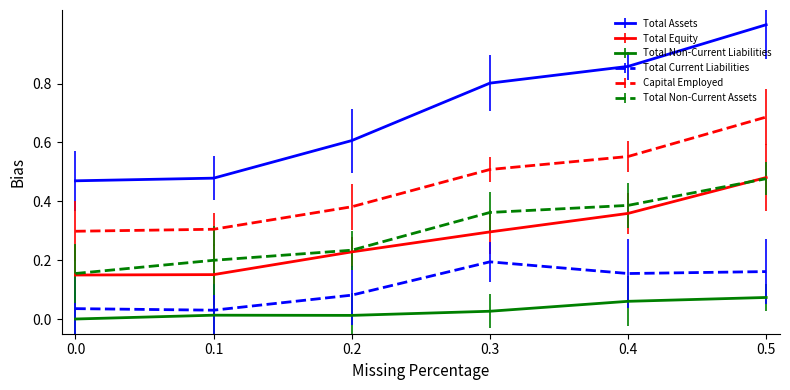

True or false: Total Assets and Total Current Liabilities intersect in this chart.

False